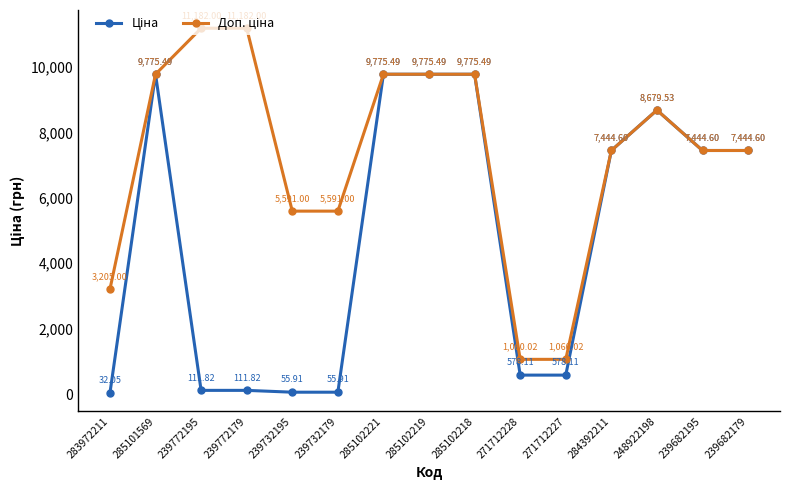

What is the total value across all series at 239772195?

11293.8